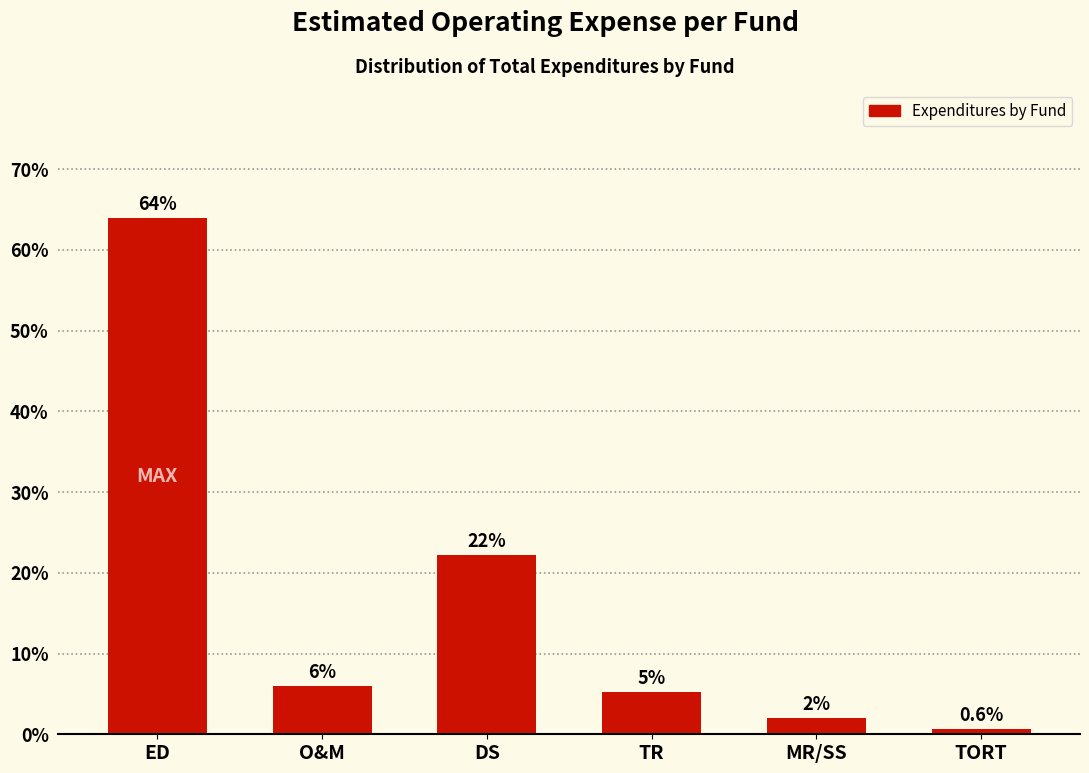

What is the approximate value at DS?

22.2